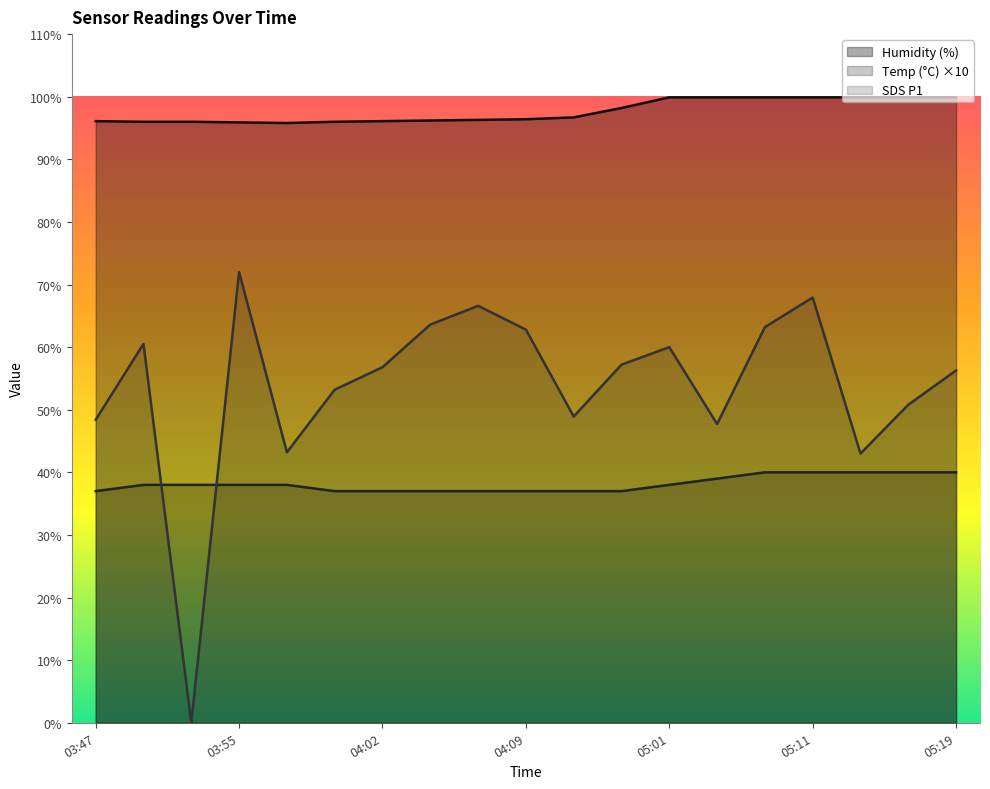

What is the difference between the maximum and minimum values in the Humidity series?

4.1